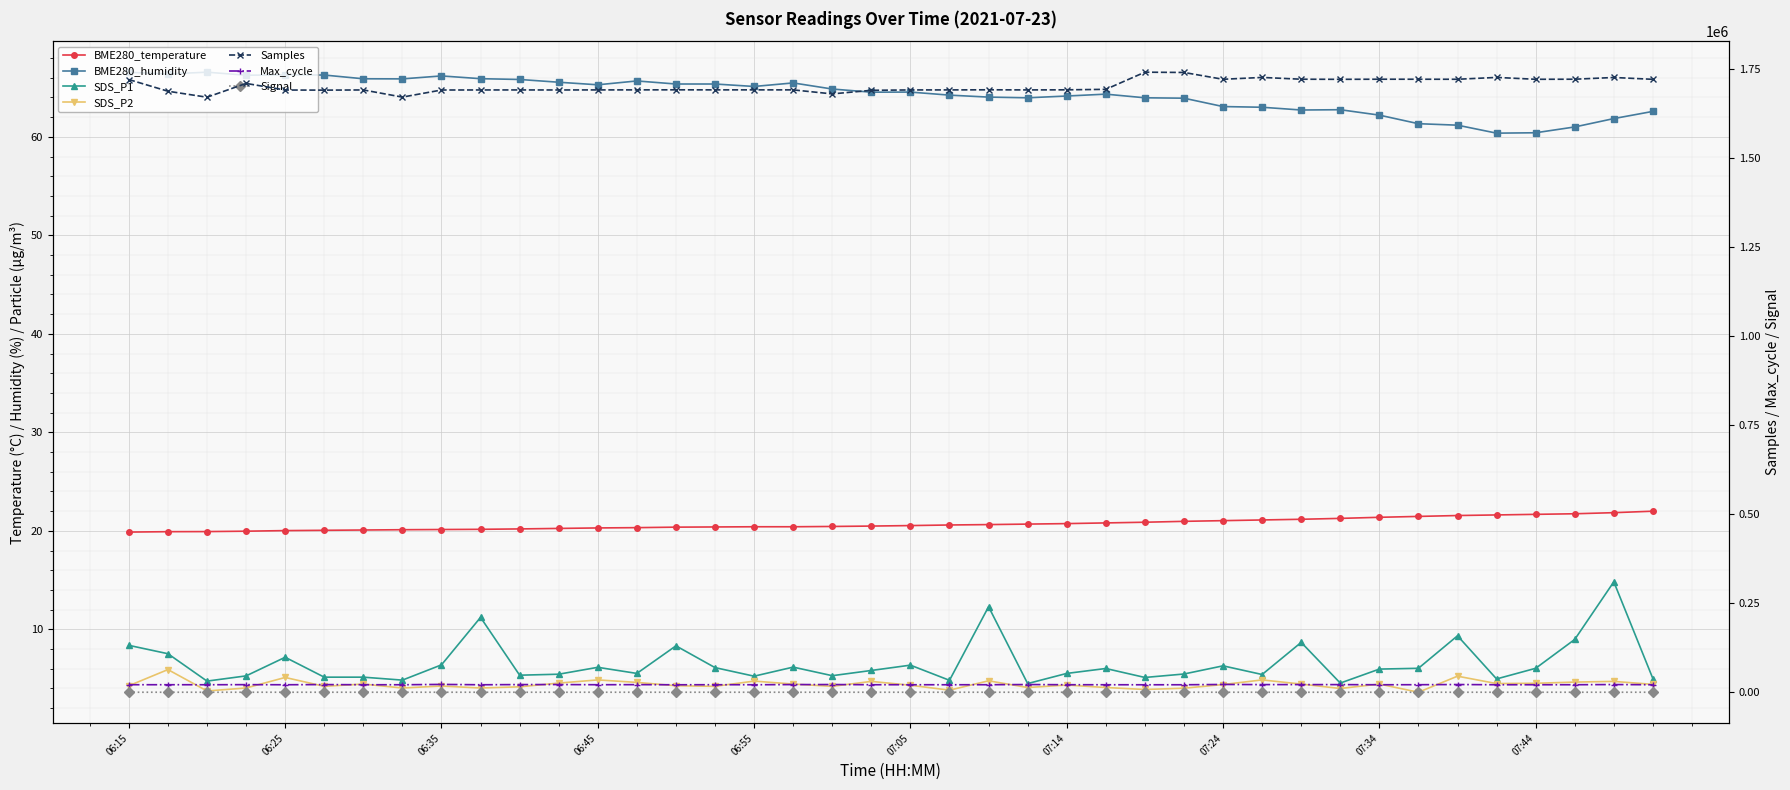

True or false: SDS_P2 and BME280_temperature cross at least once.

False